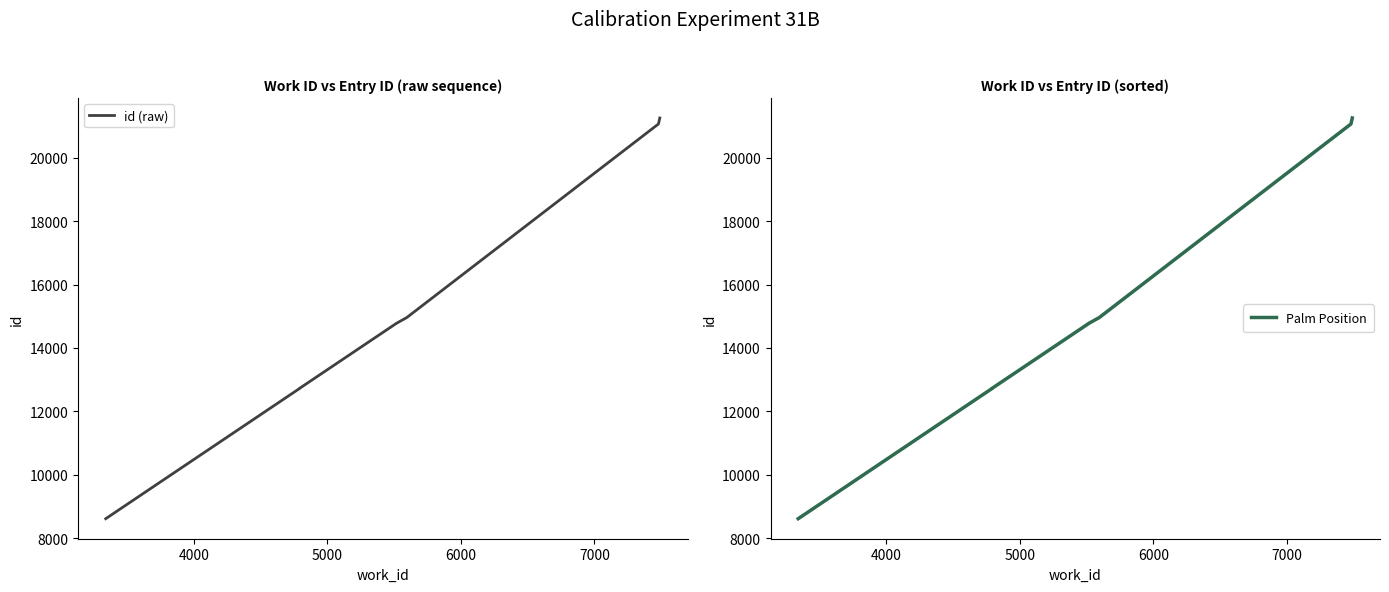

What is the maximum value for Palm Position?

21255